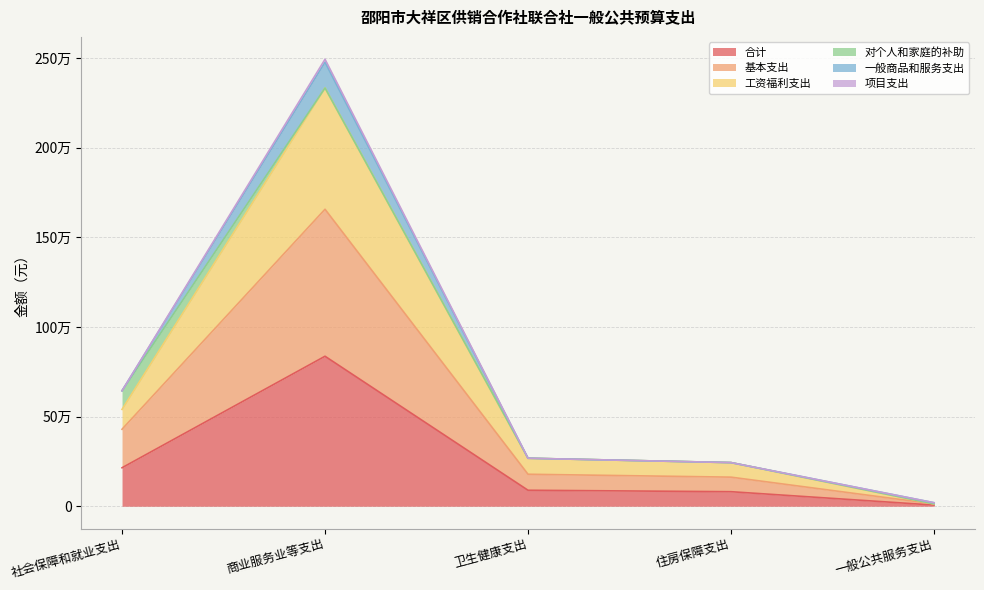

What is the average value of the 合计 series?

245810.9